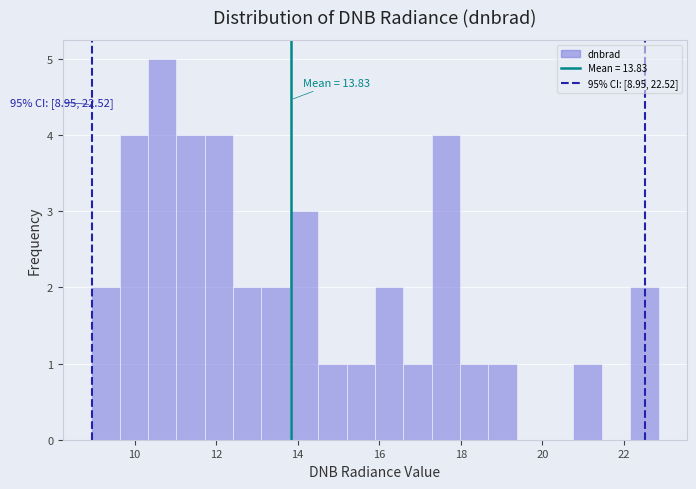

Around what value on the x-axis is the tallest bar? Give the approximate position of its centre, as read against the axis.

10.6